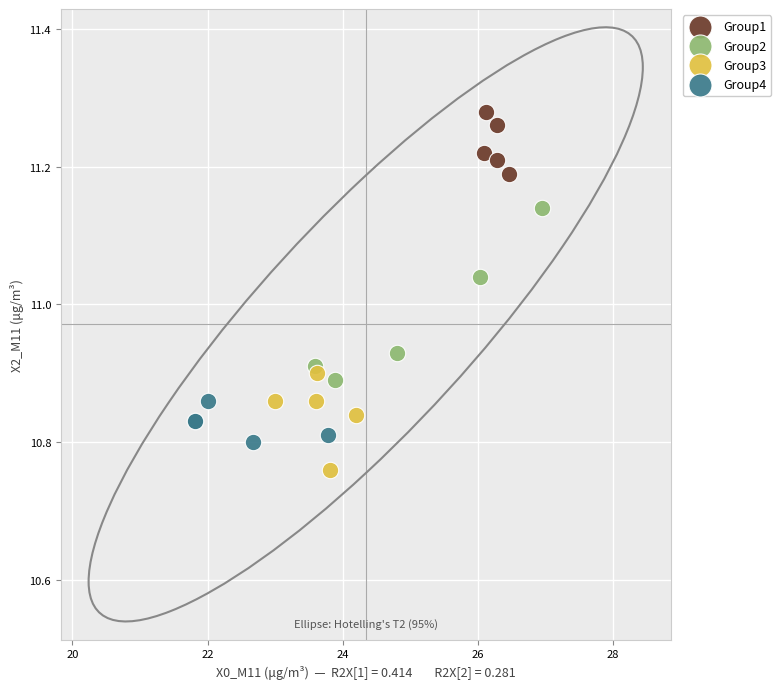

Which series reaches the maximum Y coordinate?

Group1